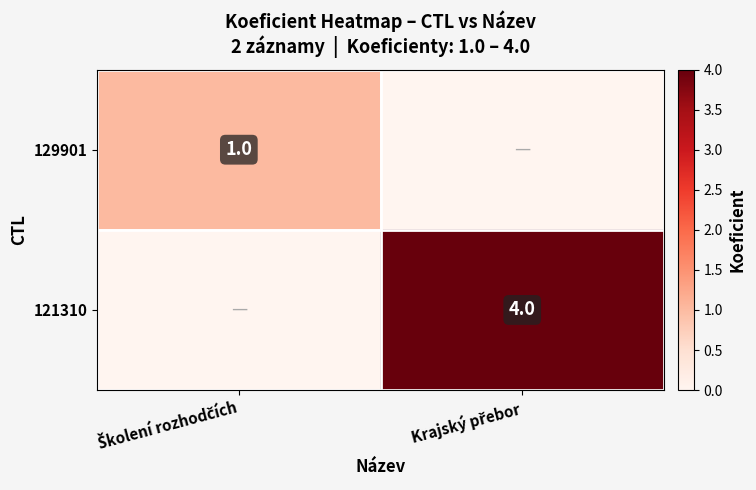

At how many categories does at least one series exceed 3?

1